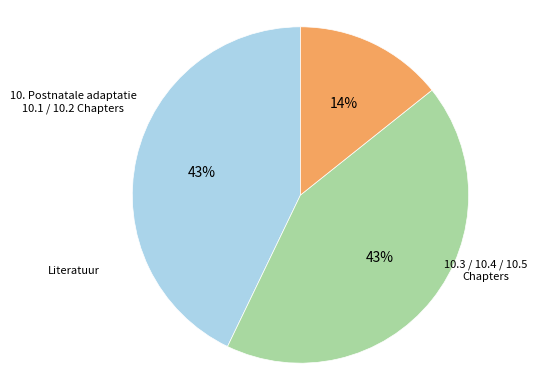

Does any single category account for the majority?

No